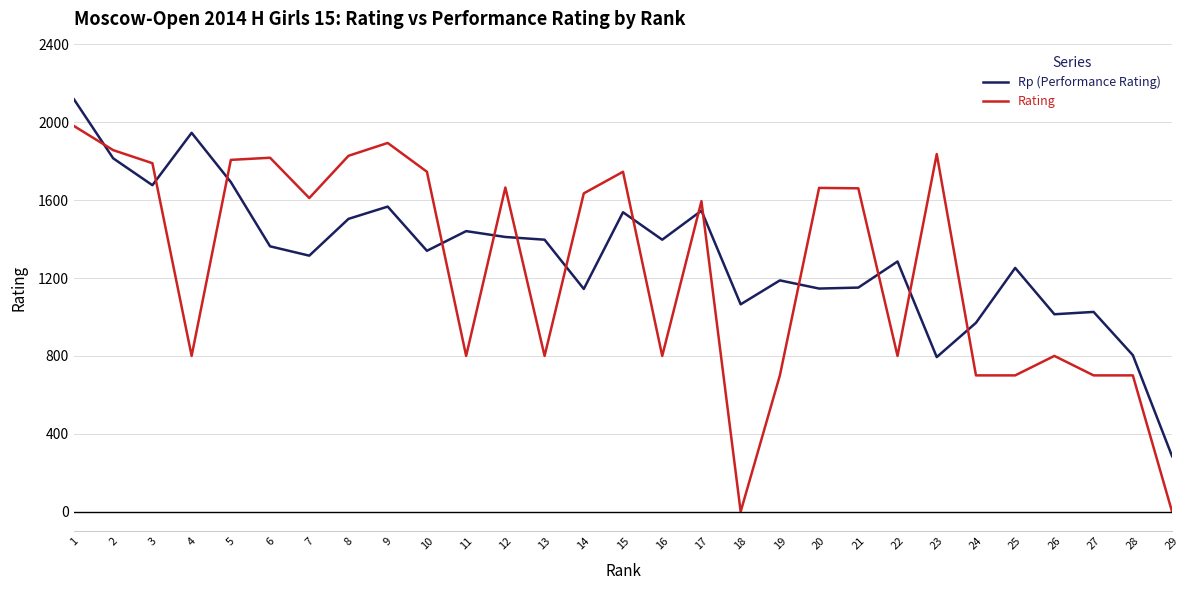

List the series in order of their peak value, highest first.

Rp (Performance Rating), Rating